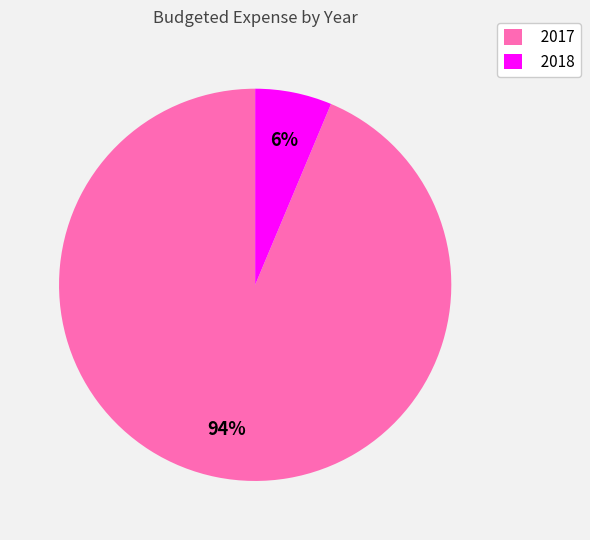

To the nearest percent, what portion does 2017 represent?

94%